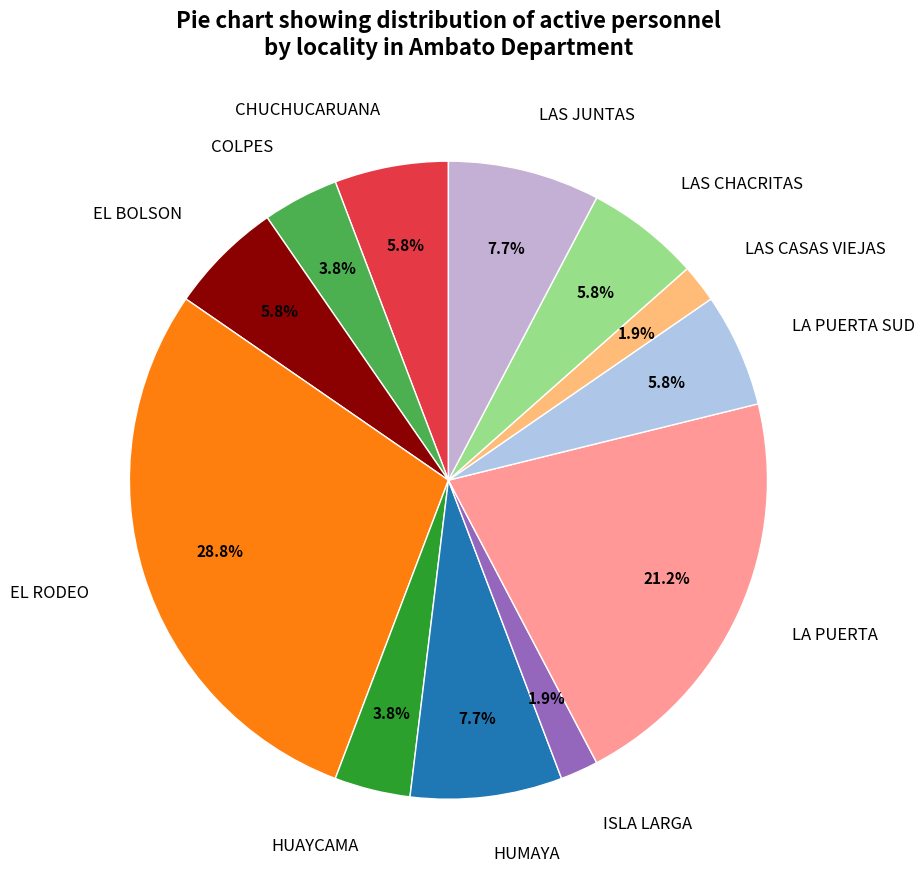

To the nearest percent, what is the combined percentage of LA PUERTA and CHUCHUCARUANA?

27%